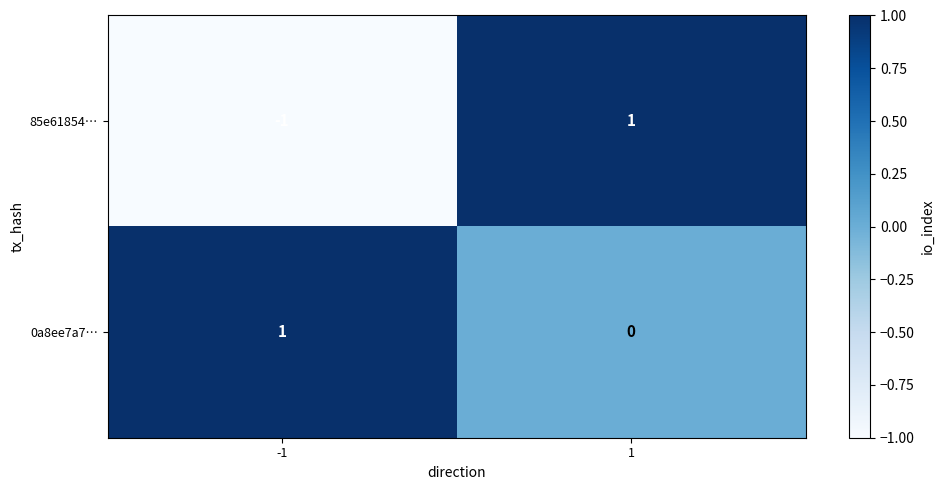

At how many categories does at least one series exceed 0?

2